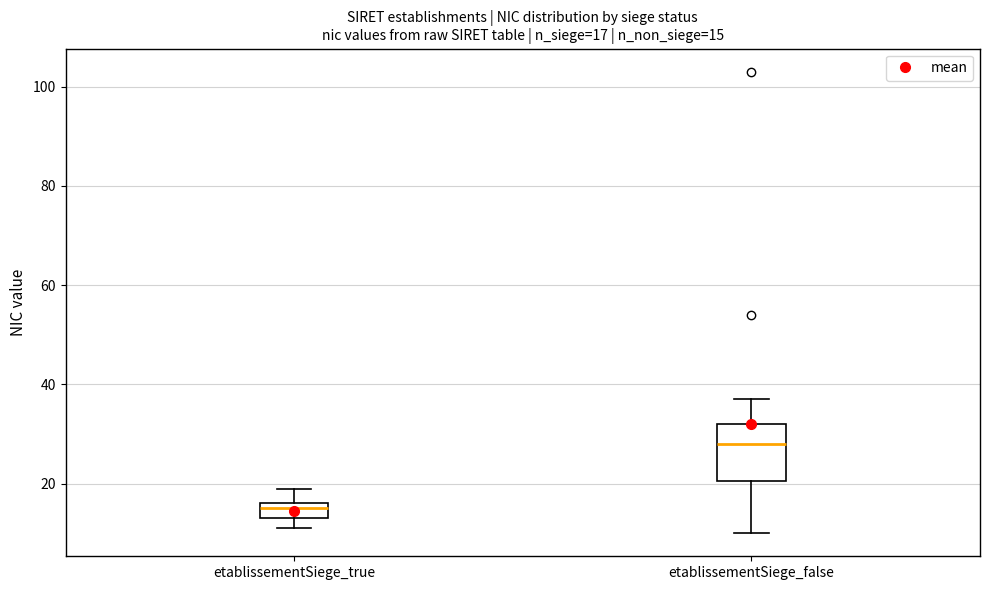

Which box is the tallest, from its lower edge to its upper edge?

etablissementSiege_false